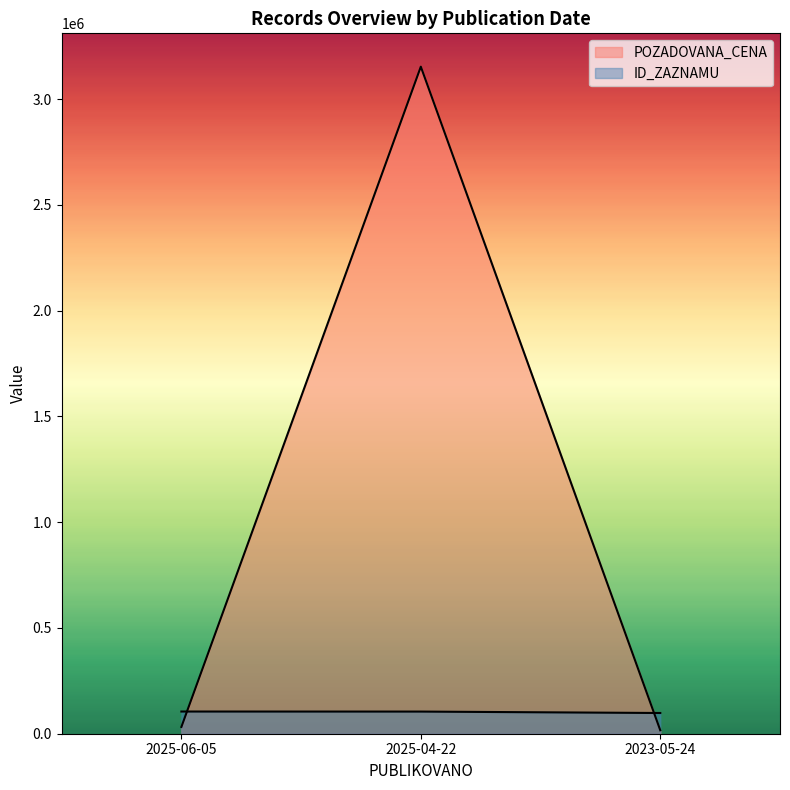

Reading right to left, list all the values displayed in this chart.

POZADOVANA_CENA: 16380	3153000	32000
ID_ZAZNAMU: 97927	104661	104890